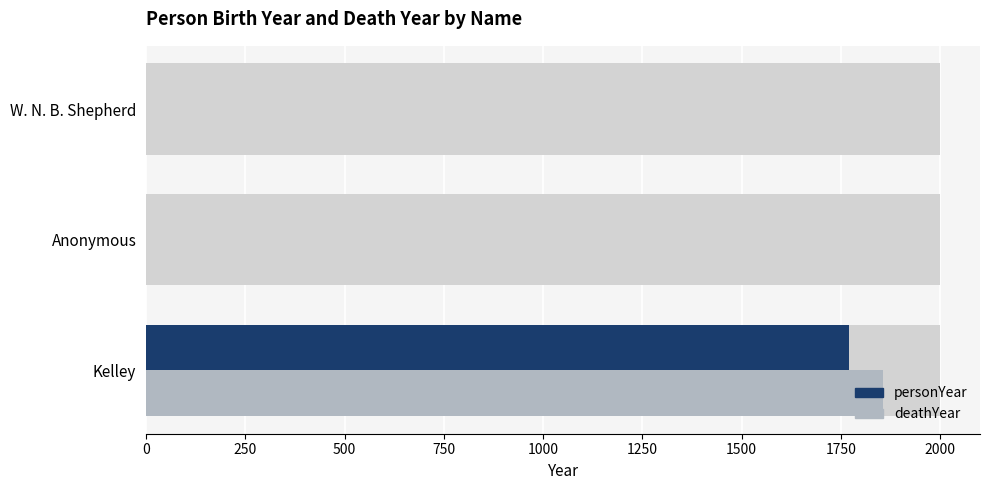

Which series has the largest total across all categories?

deathYear